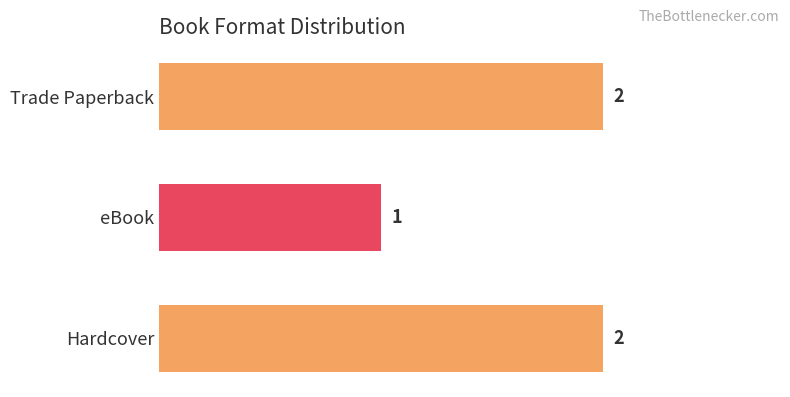

True or false: the data shows 3 at Trade Paperback.

False